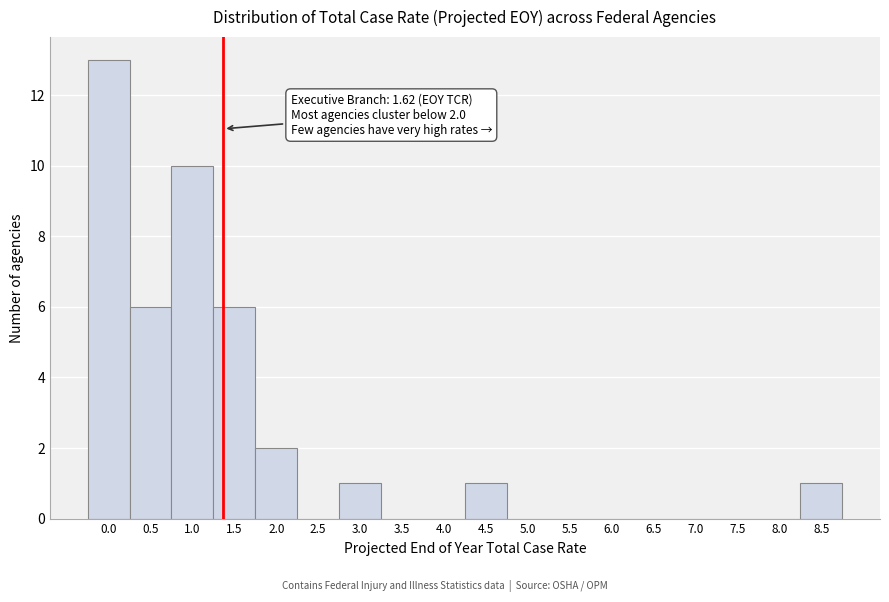

Reading left to right, transcribe all the data shown in this chart.

0.0=13	0.5=6	1.0=10	1.5=6	2.0=2	2.5=0	3.0=1	3.5=0	4.0=0	4.5=1	5.0=0	5.5=0	6.0=0	6.5=0	7.0=0	7.5=0	8.0=0	8.5=1